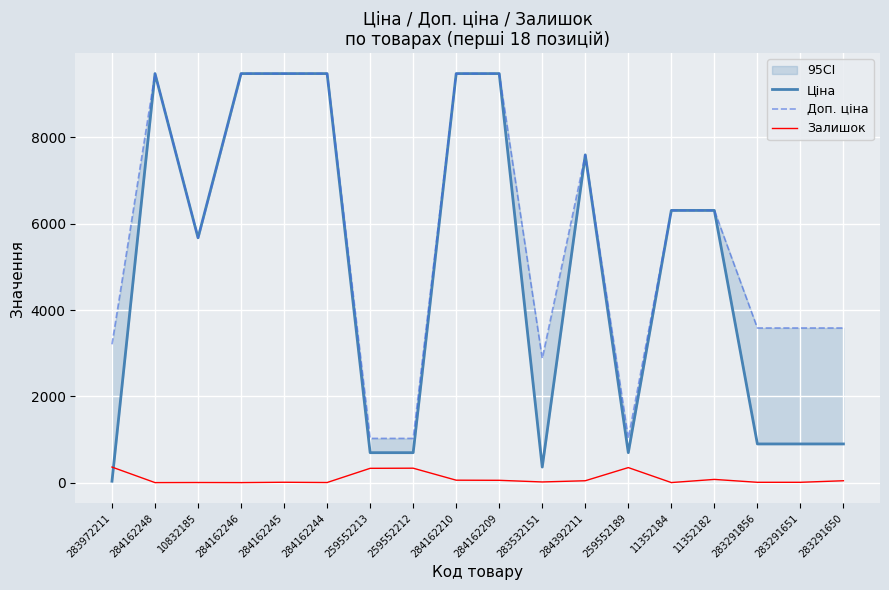

In Залишок, how many points are lower than both neighbors (excluding endpoints)?

5